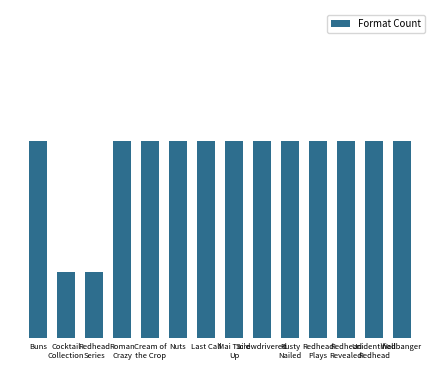

How many values are between 3 and 4?

12